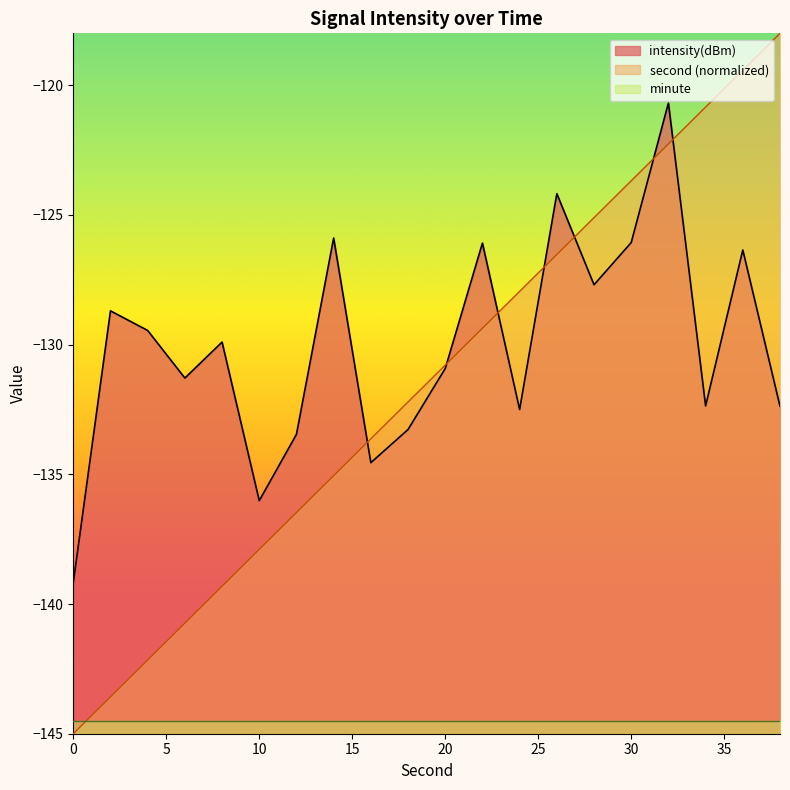

The second series shows -227.9 at 14. True or false?

False